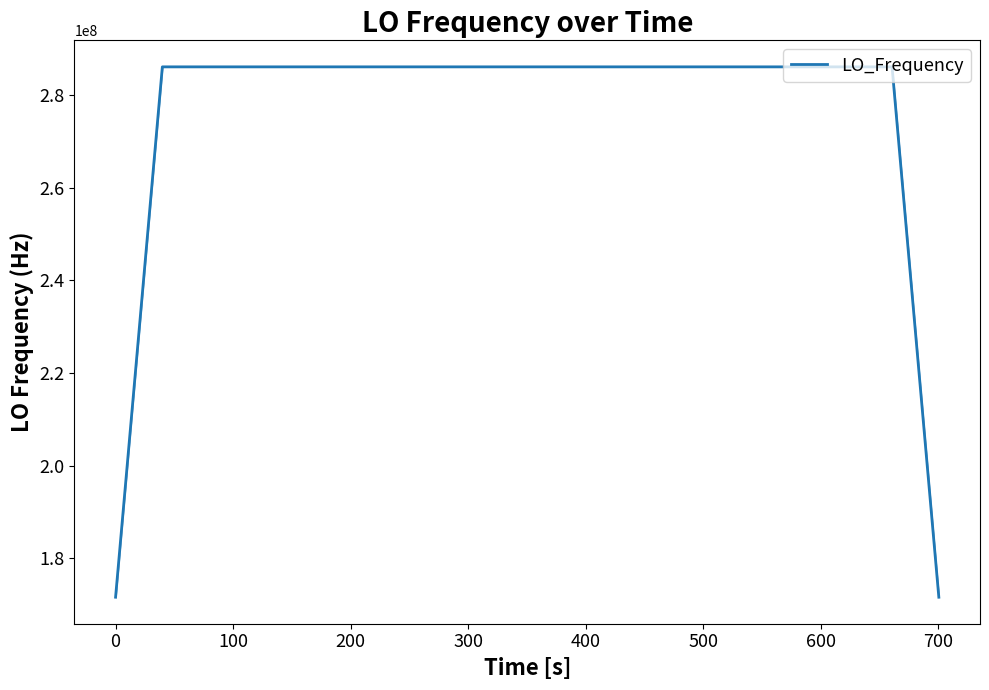

True or false: the data has more than 1 interior local peaks.

True